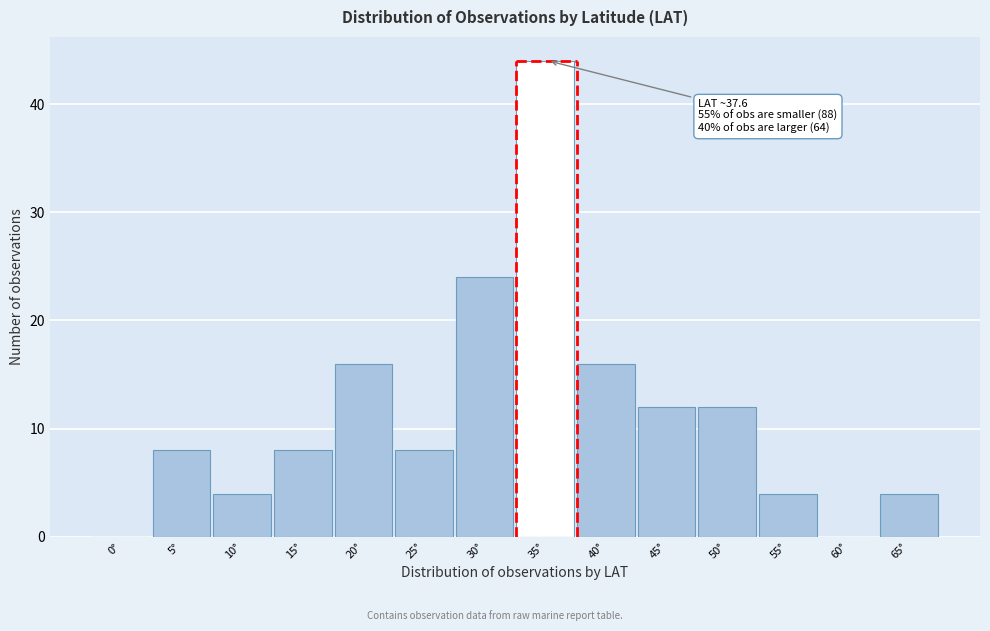

Reading left to right, extract all data points from this chart.

0°=0	5°=8	10°=4	15°=8	20°=16	25°=8	30°=24	35°=44	40°=16	45°=12	50°=12	55°=4	60°=0	65°=4